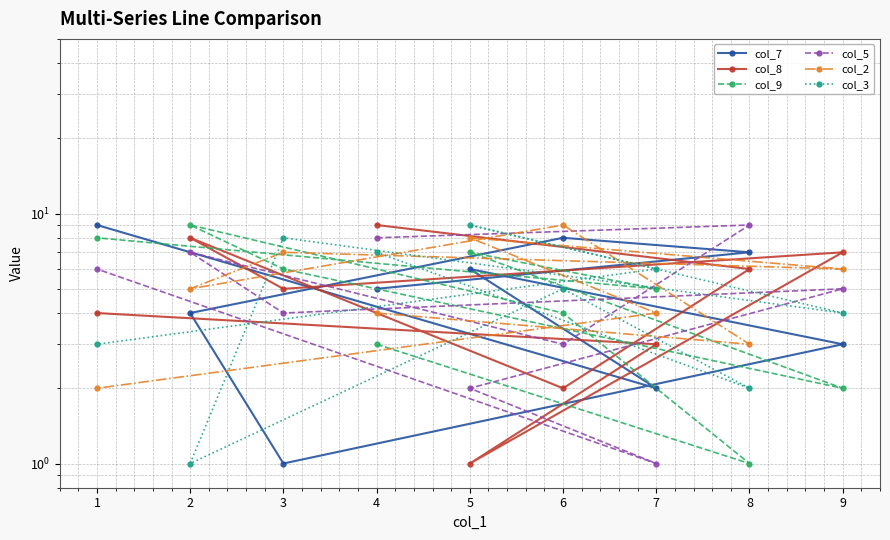

True or false: col_9 has a value of 1 at 4.

False